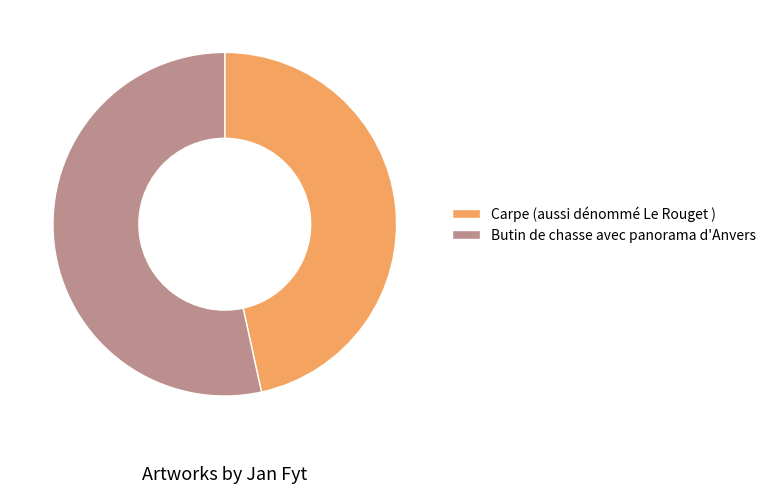

Is it true that Butin de chasse avec panorama d'Anvers is 42% of the pie?

False